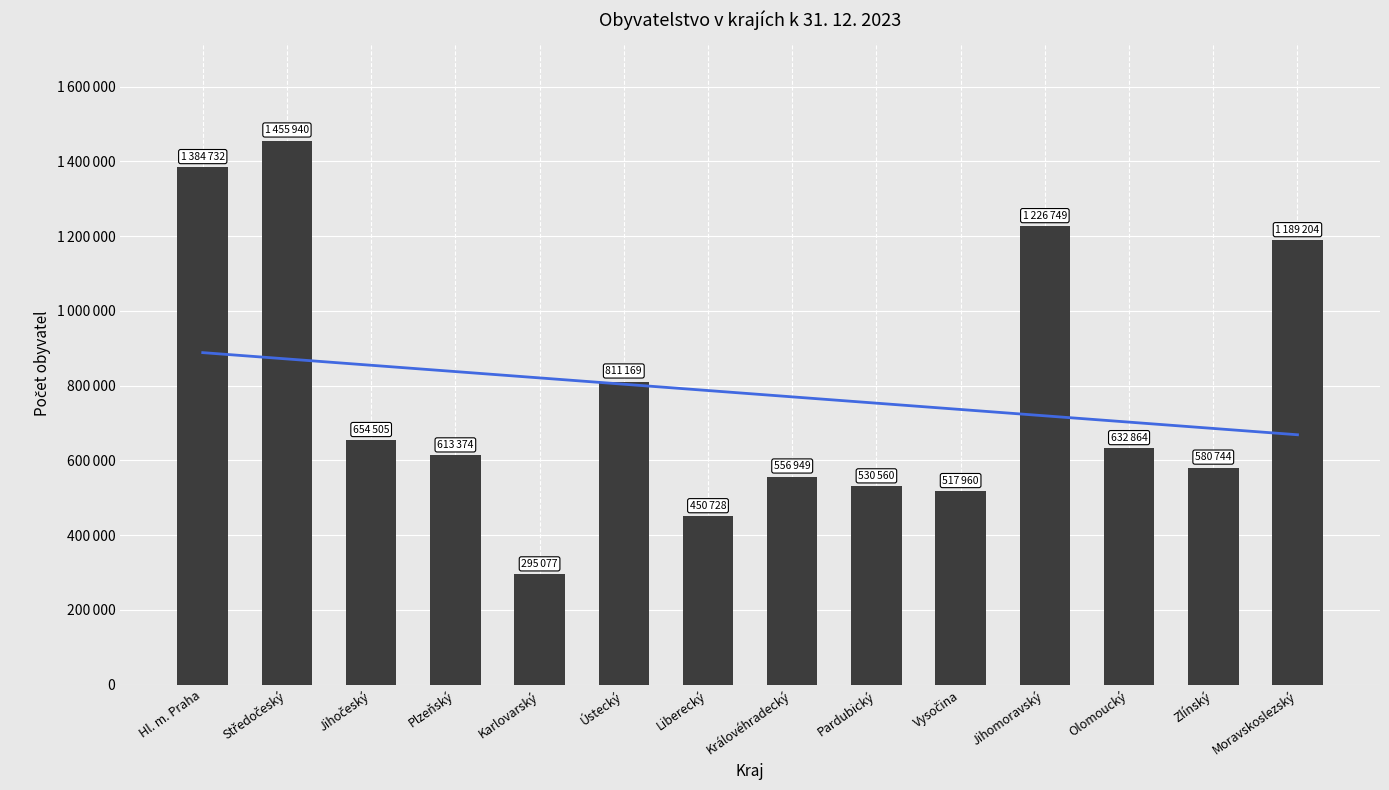

What position from the left is Zlínský?

13